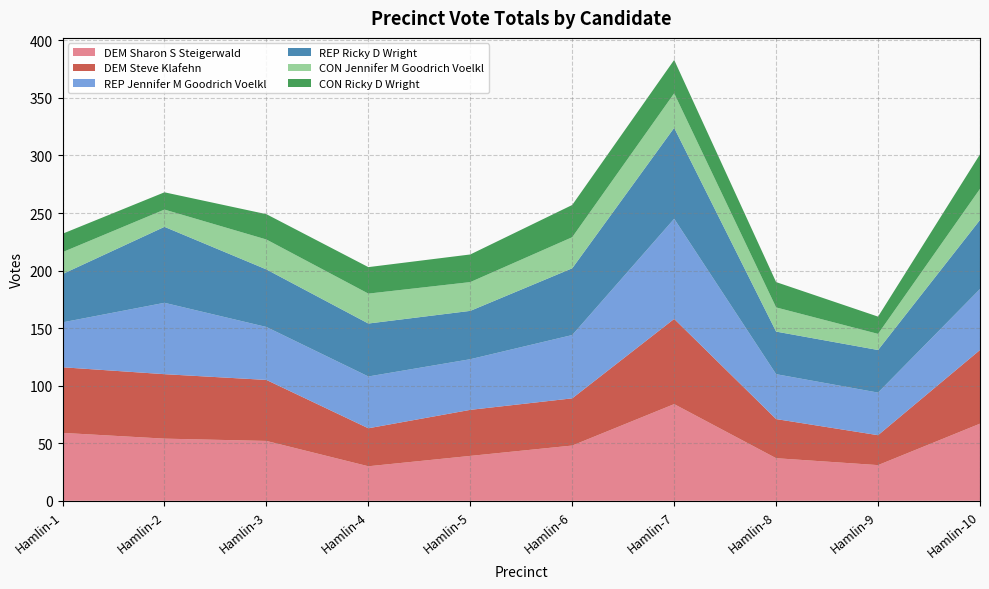

Reading right to left, list all the values displayed in this chart.

DEM Sharon S Steigerwald: Hamlin-10=67	Hamlin-9=31	Hamlin-8=37	Hamlin-7=84	Hamlin-6=48	Hamlin-5=39	Hamlin-4=30	Hamlin-3=52	Hamlin-2=54	Hamlin-1=59
DEM Steve Klafehn: Hamlin-10=64	Hamlin-9=26	Hamlin-8=34	Hamlin-7=74	Hamlin-6=41	Hamlin-5=40	Hamlin-4=33	Hamlin-3=53	Hamlin-2=56	Hamlin-1=57
REP Jennifer M Goodrich Voelkl: Hamlin-10=53	Hamlin-9=37	Hamlin-8=39	Hamlin-7=87	Hamlin-6=55	Hamlin-5=44	Hamlin-4=45	Hamlin-3=46	Hamlin-2=62	Hamlin-1=39
REP Ricky D Wright: Hamlin-10=60	Hamlin-9=37	Hamlin-8=37	Hamlin-7=79	Hamlin-6=58	Hamlin-5=42	Hamlin-4=46	Hamlin-3=50	Hamlin-2=66	Hamlin-1=42
CON Jennifer M Goodrich Voelkl: Hamlin-10=27	Hamlin-9=14	Hamlin-8=21	Hamlin-7=30	Hamlin-6=27	Hamlin-5=25	Hamlin-4=26	Hamlin-3=26	Hamlin-2=15	Hamlin-1=19
CON Ricky D Wright: Hamlin-10=30	Hamlin-9=15	Hamlin-8=22	Hamlin-7=29	Hamlin-6=28	Hamlin-5=24	Hamlin-4=23	Hamlin-3=22	Hamlin-2=15	Hamlin-1=16